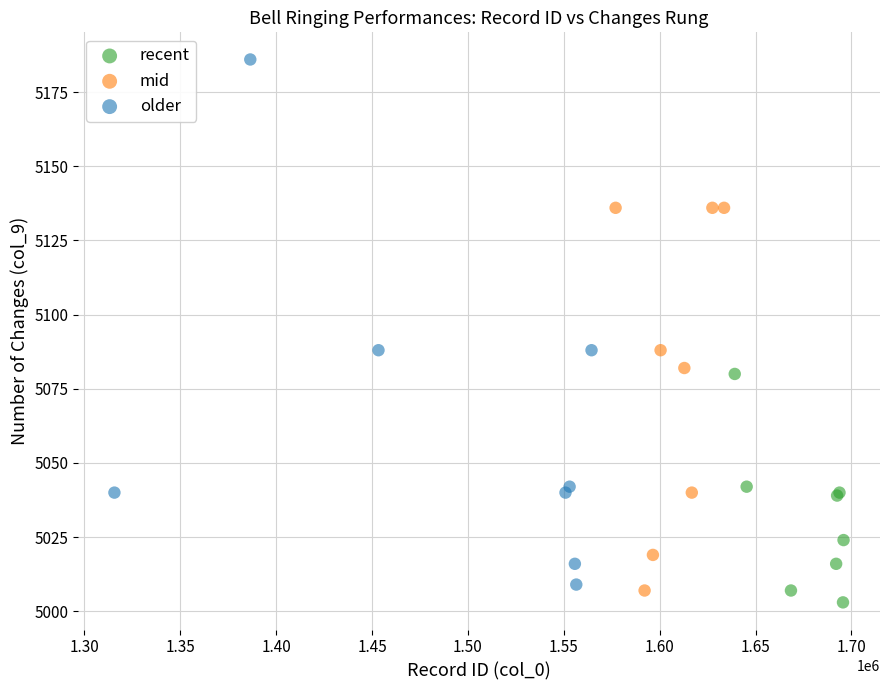

Which series has the widest spread of Y values?

older